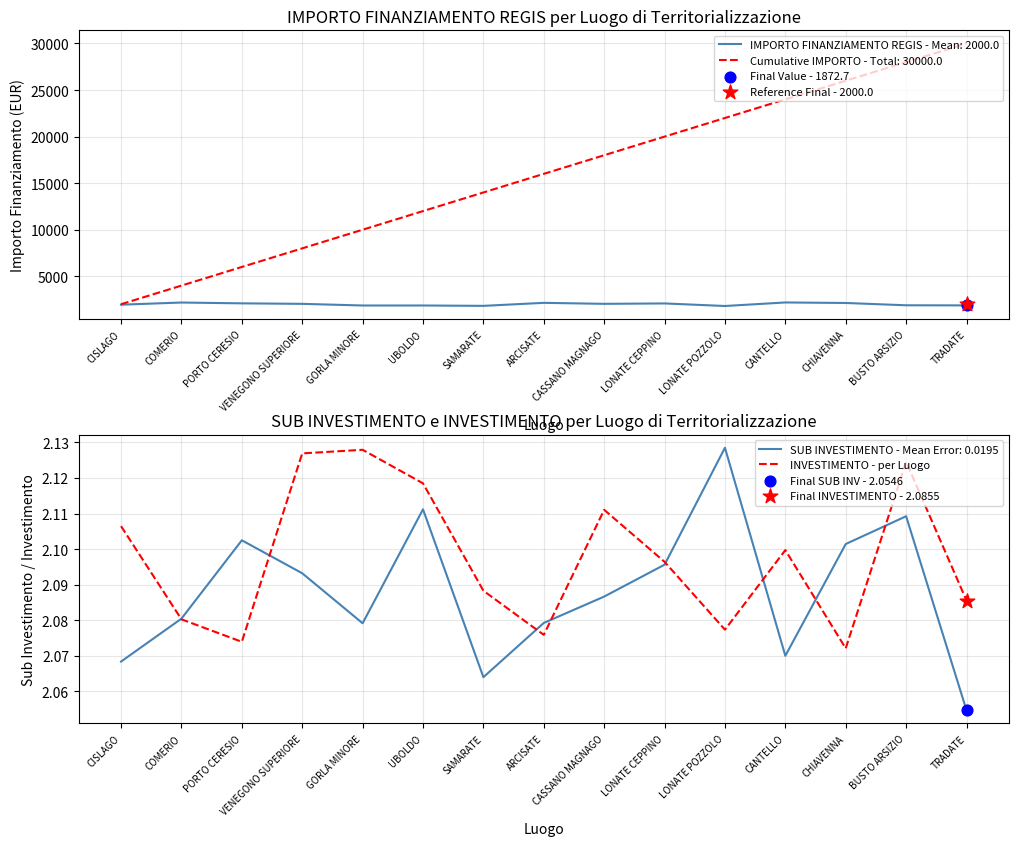

Between CANTELLO and VENEGONO SUPERIORE, which is larger?

VENEGONO SUPERIORE